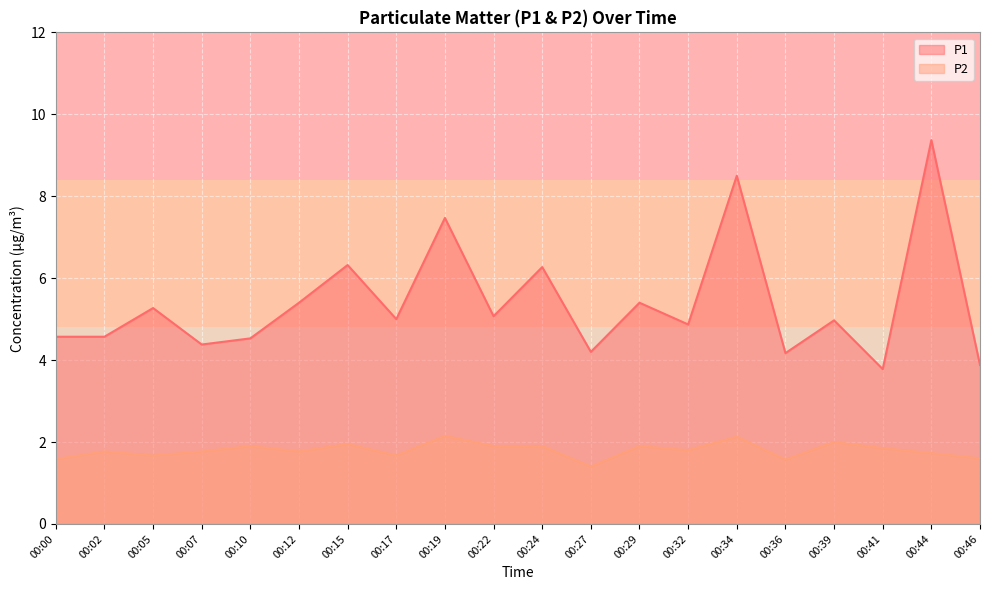

True or false: P2 and P1 intersect in this chart.

False